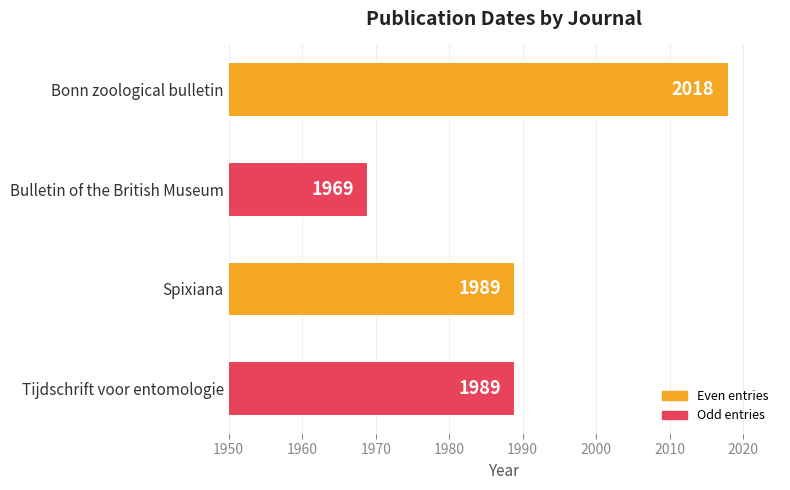

Reading bottom to top, list all the values displayed in this chart.

1989	1989	1969	2018